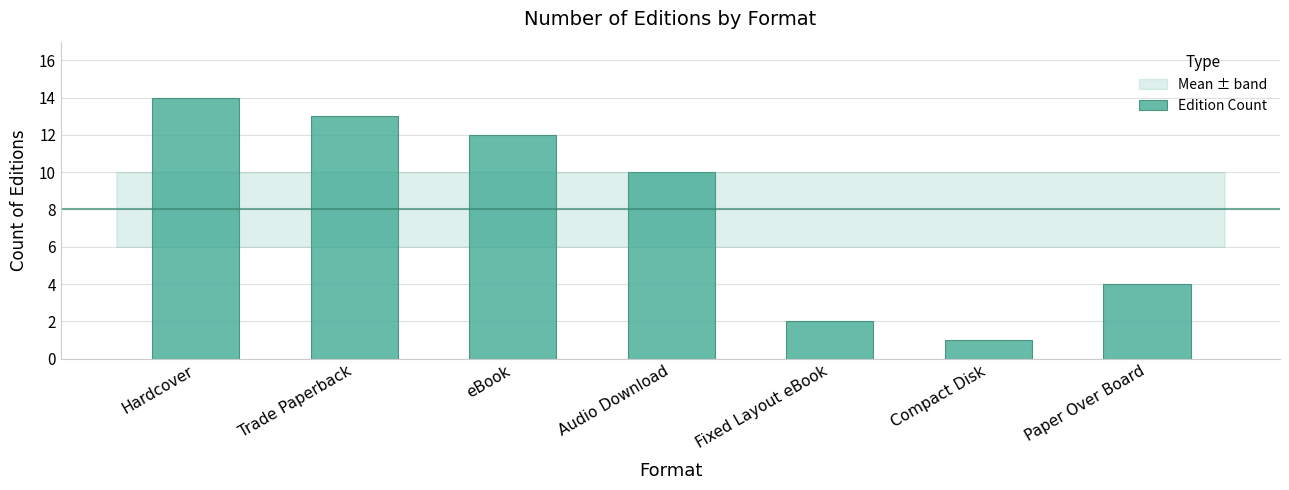

Does the chart contain any negative values?

No